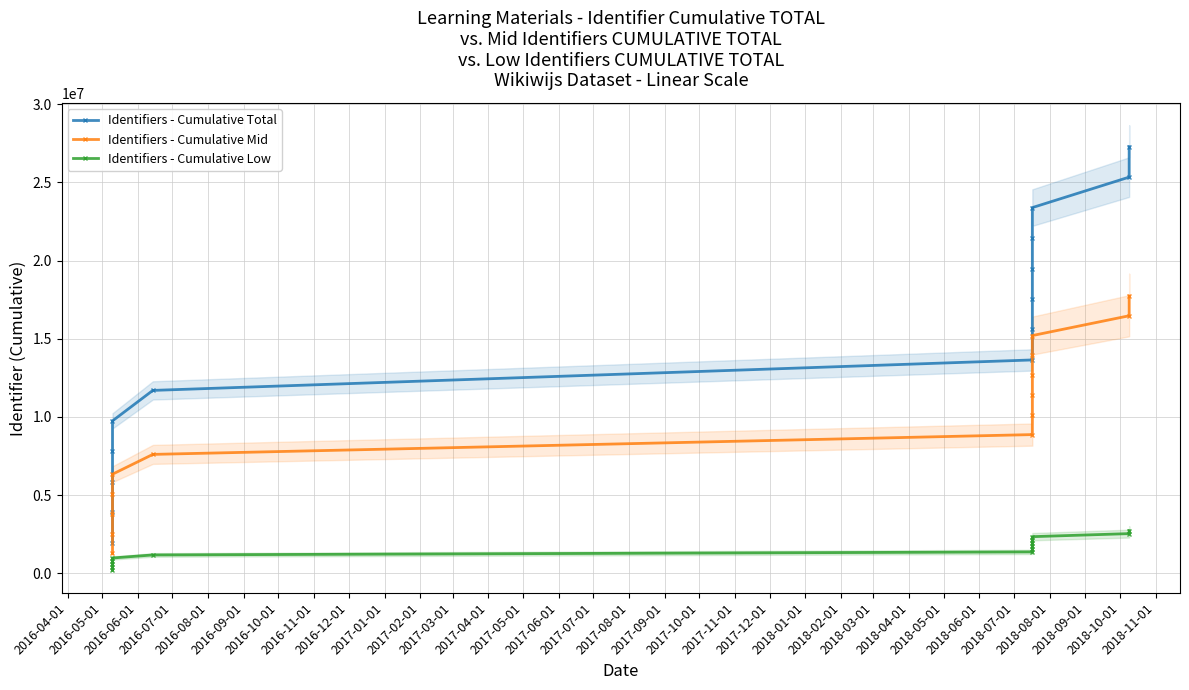

The Identifiers - Cumulative Low series shows 974488.6 at 2016-08-01. True or false?

True